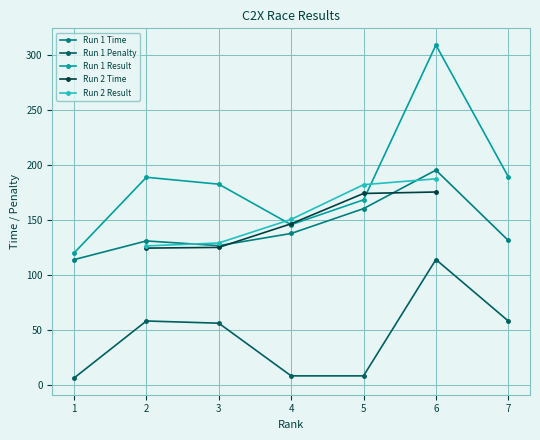

True or false: Run 1 Time has more than 2 interior local peaks.

False